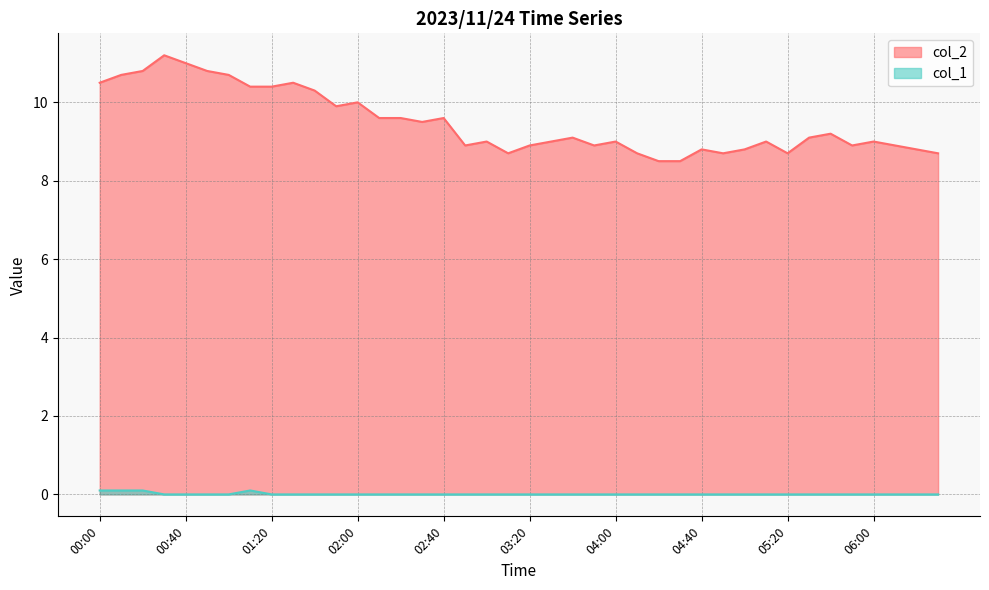

Which series changed the most between 02:00 and 03:40?

col_2